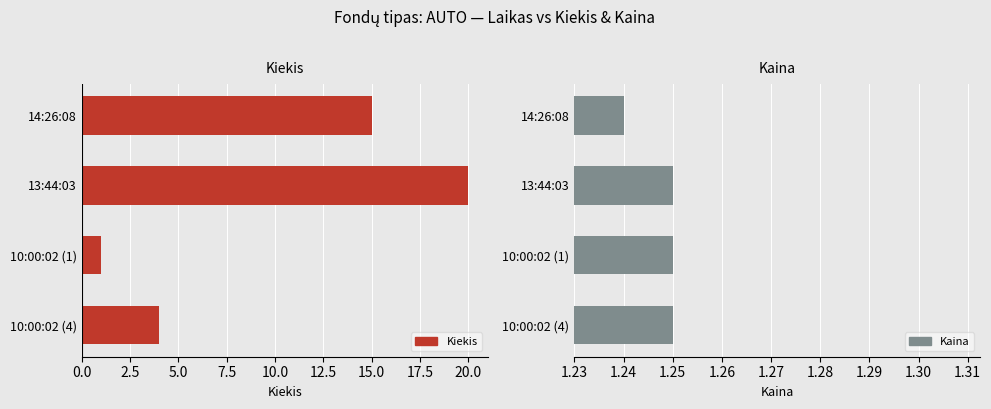

What are all the series names shown in the legend?

Kiekis, Kaina